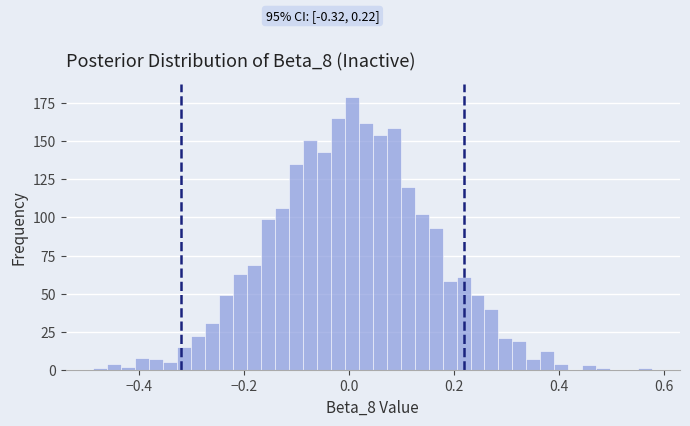

Read against the x-axis, roughly where is the centre of the tallest bar?

0.00